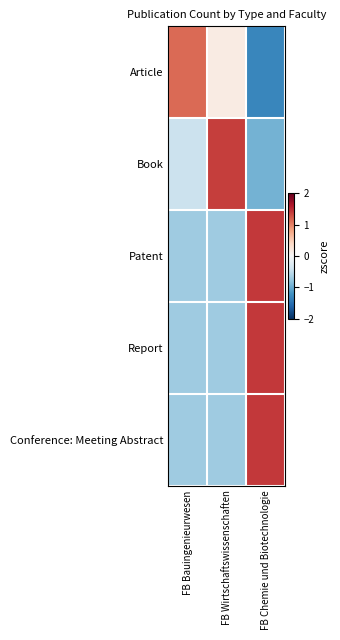

How many distinct data groups are displayed?

5